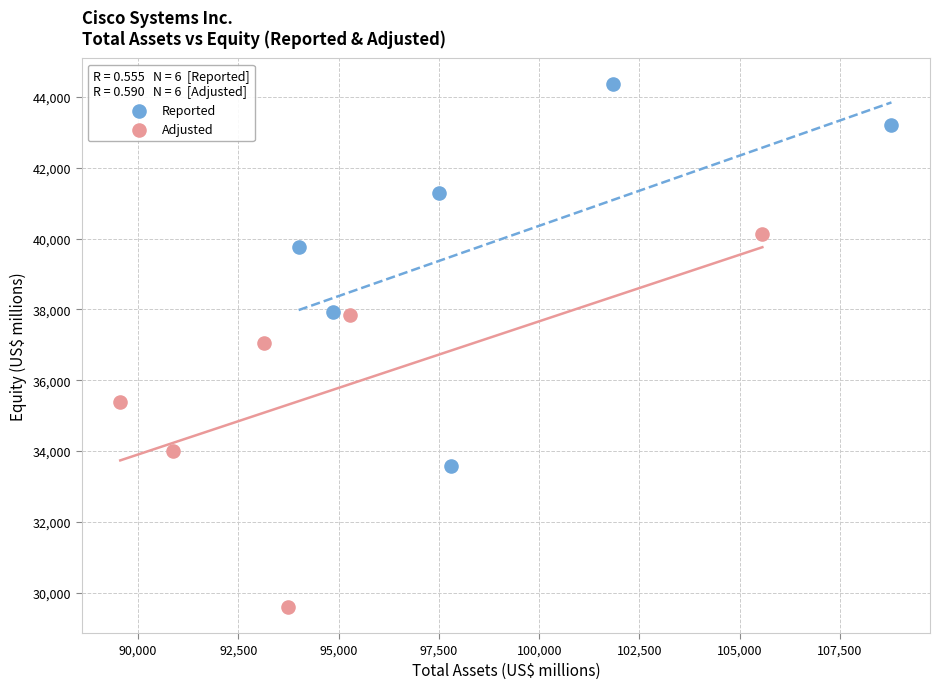

Which series reaches the maximum Y coordinate?

Reported